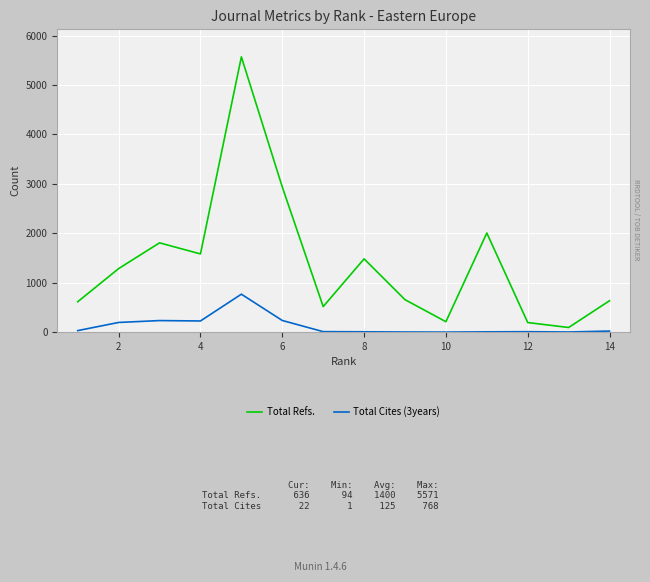

True or false: Total Cites (3years) and Total Refs. intersect in this chart.

False